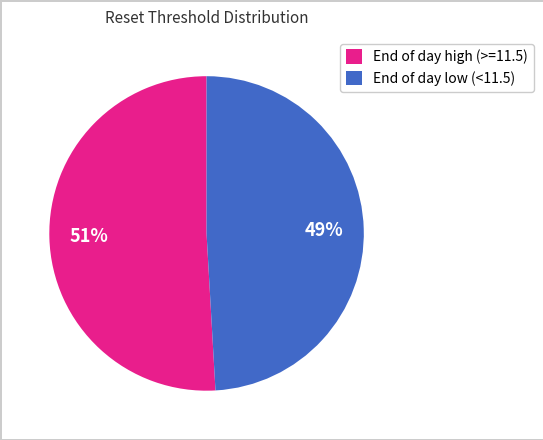

Which has a higher value, End of day high (>=11.5) or End of day low (<11.5)?

End of day high (>=11.5)